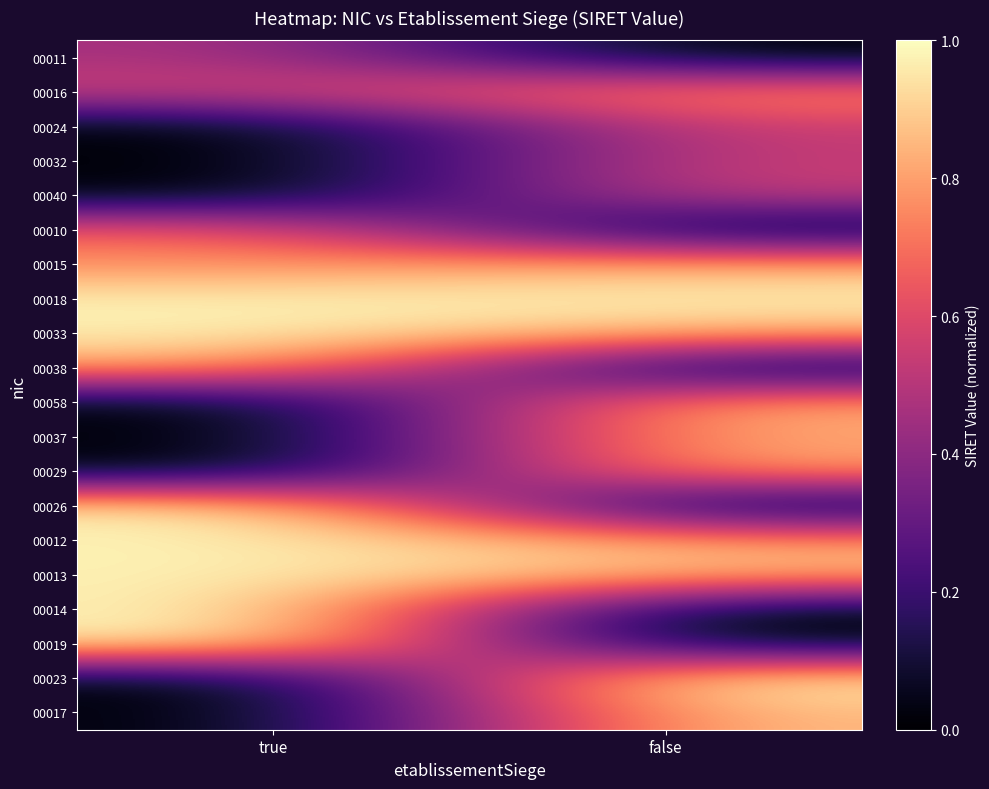

Which has a higher value, true or false?

true